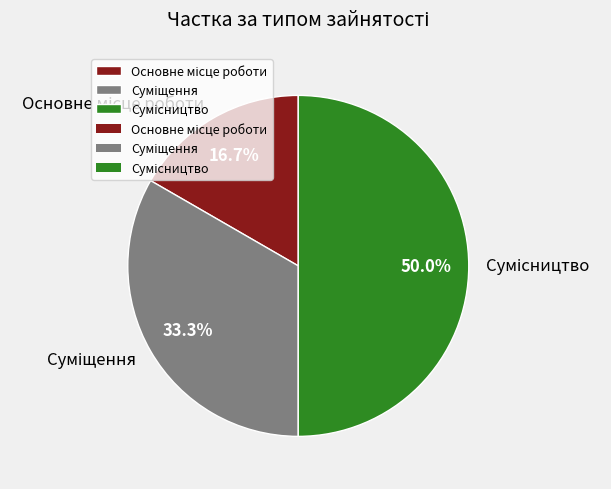

Count the number of slices in the pie.

3